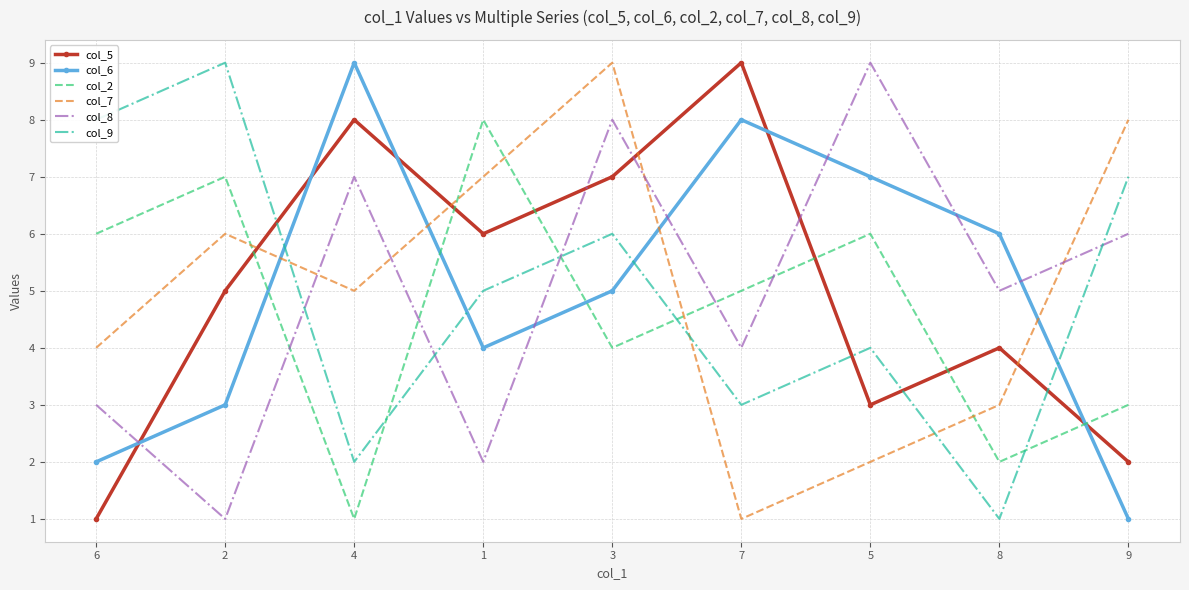

What is the average value of the col_7 series?

5